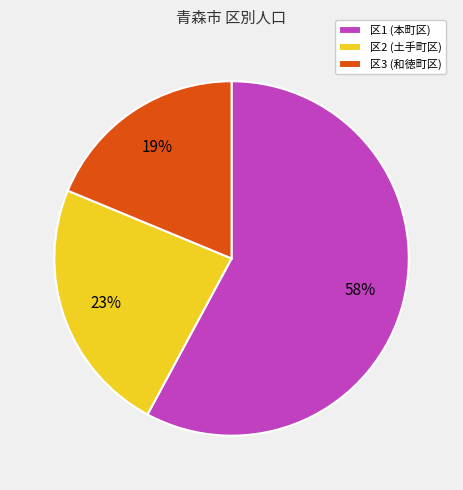

To the nearest percent, what is the difference between the largest and smallest slice percentages?

39%